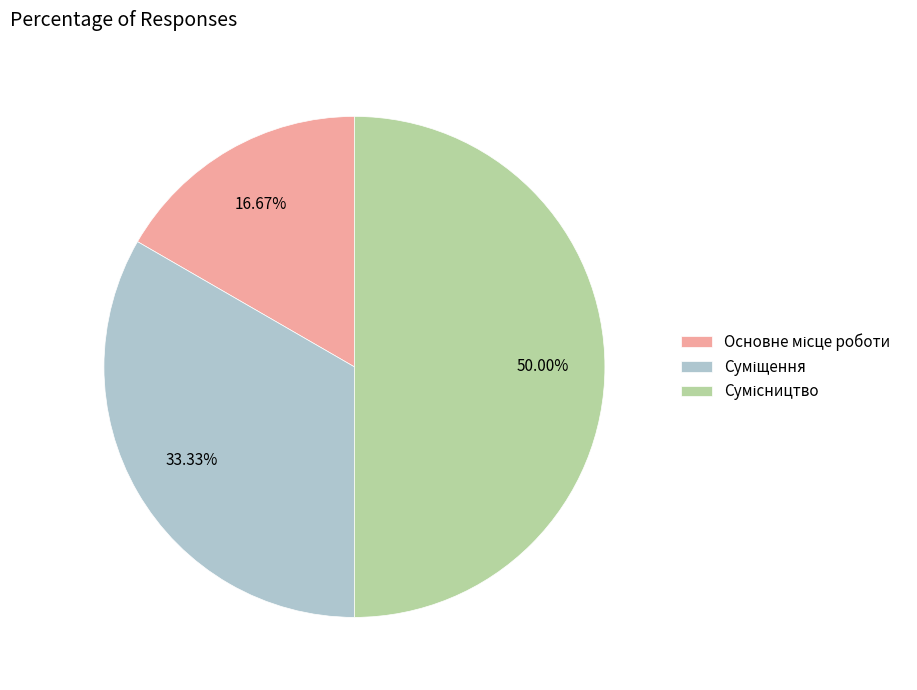

Which slice is the largest?

Сумісництво